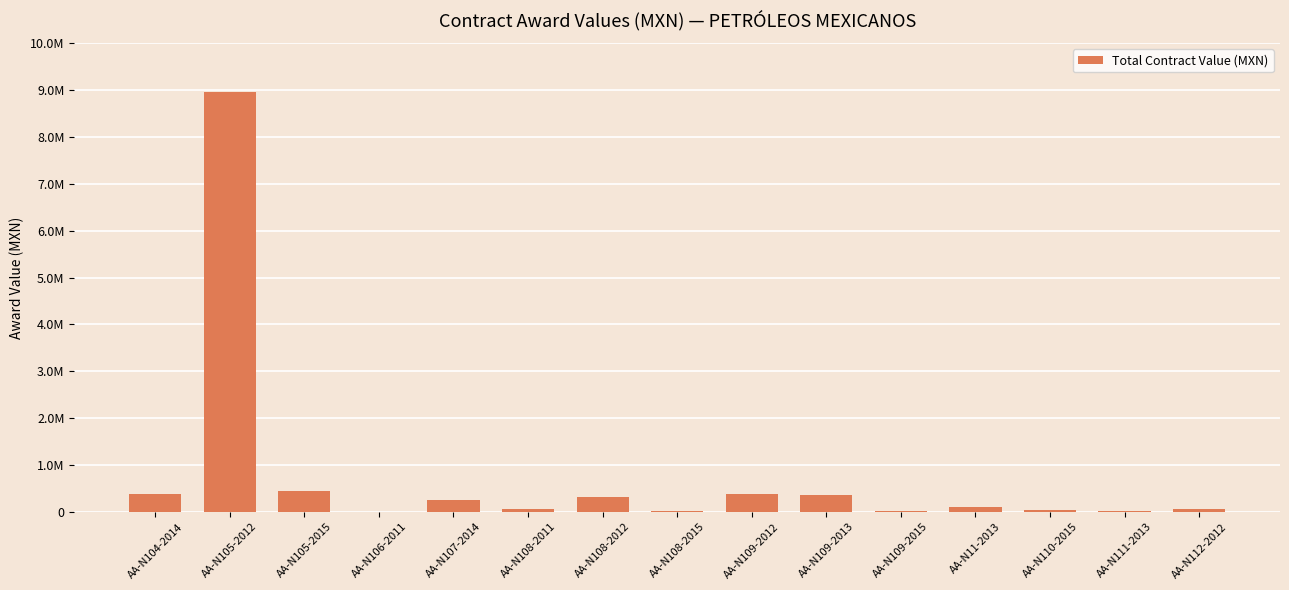

Are the bars horizontal?

No